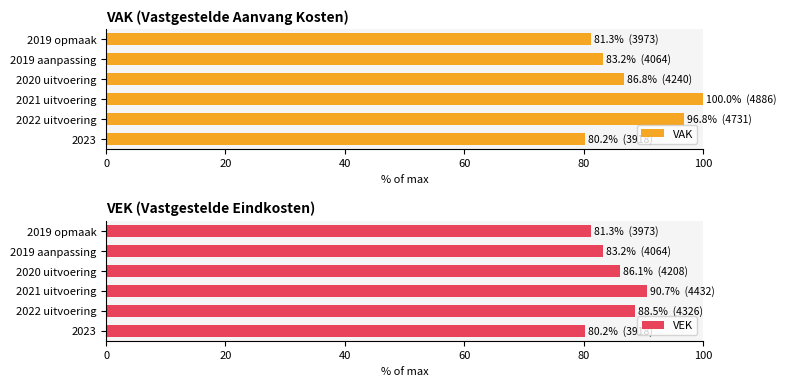

What is the difference between the maximum and minimum values in the VEK series?

10.5